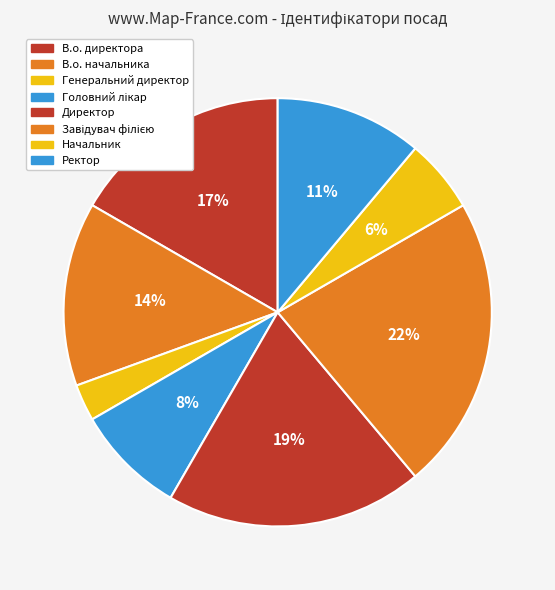

Is there a majority slice in this chart?

No